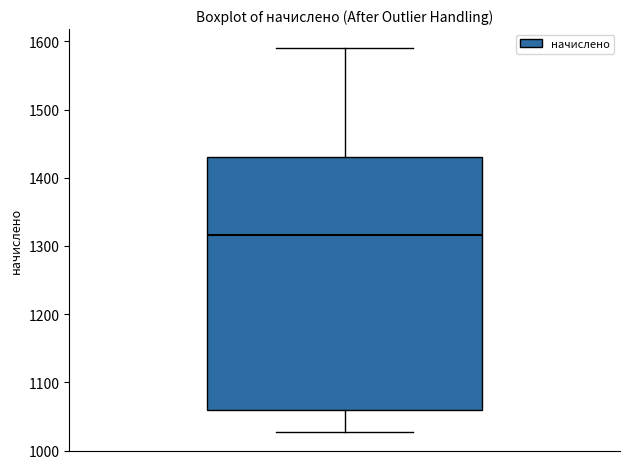

Transcribe this box plot: give where the median line is, the range the box spans, and where the two whiskers end, as read against the y-axis. The values are not printed on the chart, so give them approximately, as read against the axis.

median 1320, box 1060 to 1430, whiskers 1030 to 1590